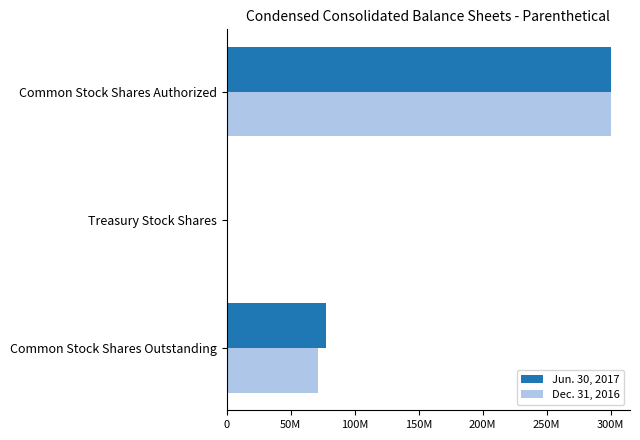

What are all the series names shown in the legend?

Jun. 30, 2017, Dec. 31, 2016